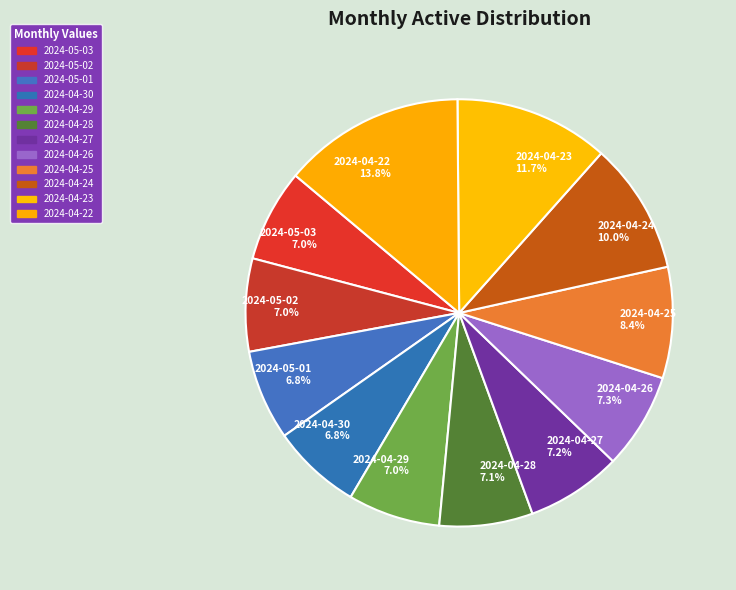

To the nearest percent, what portion does 2024-04-28 represent?

7%